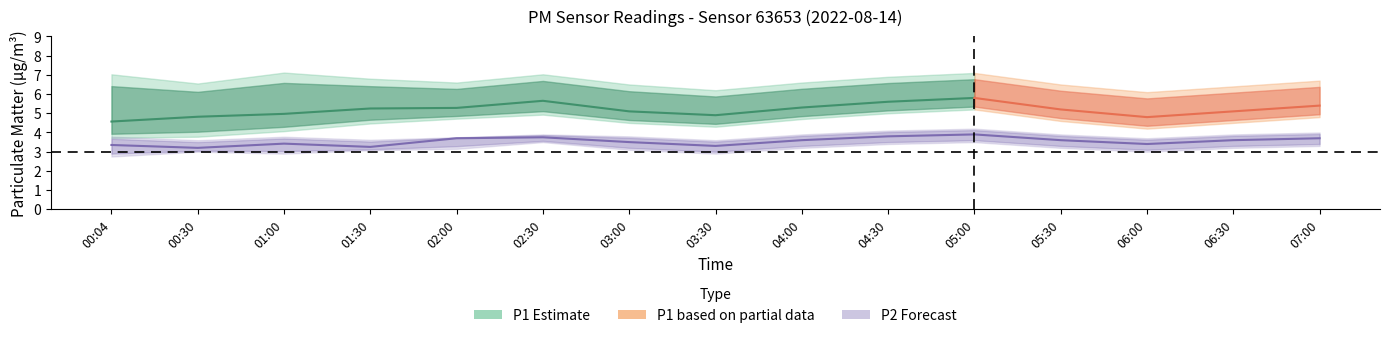

How many P2_hi values are between 3 and 4?

13